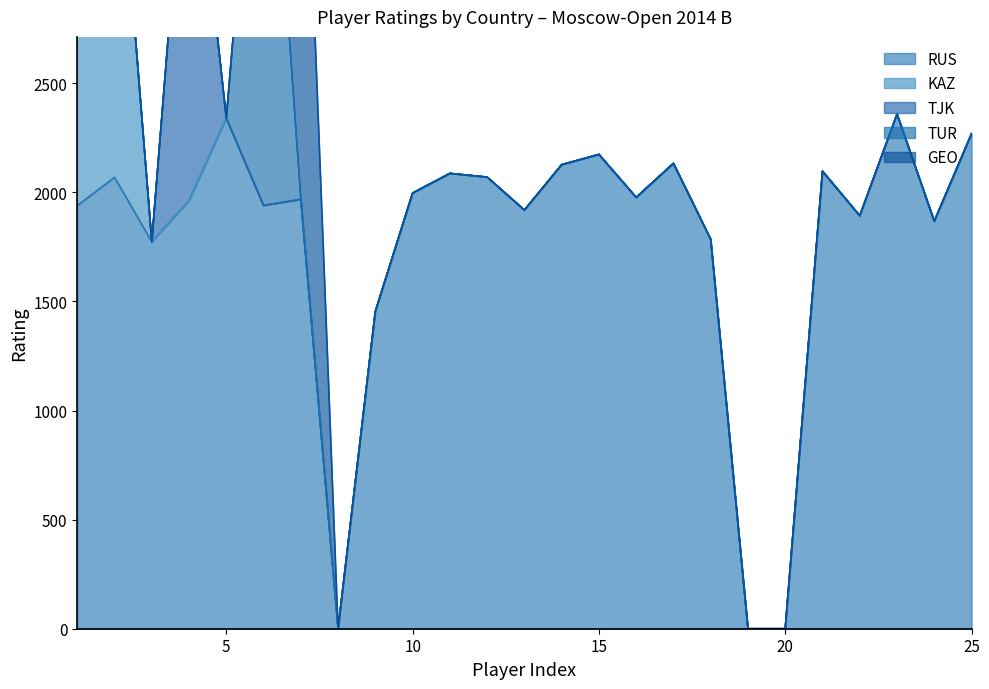

What is the greatest value displayed?

2439